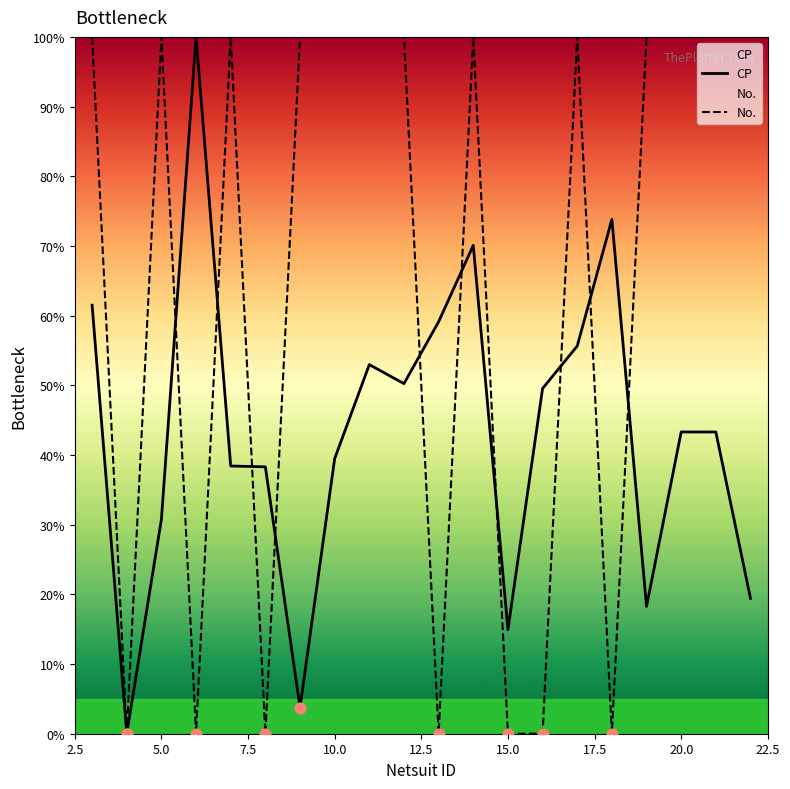

What are all the series names shown in the legend?

CP, No.